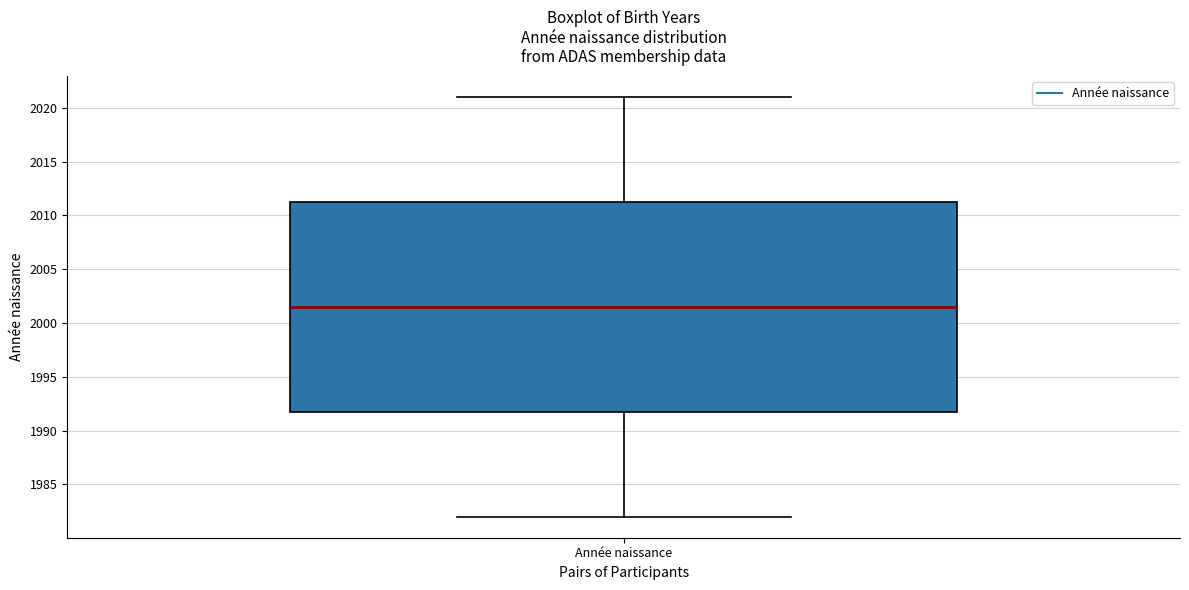

Where does the median line of the box for Année naissance sit on the y-axis? The values are not printed on the chart, so give them approximately, as read against the axis.

2001.5